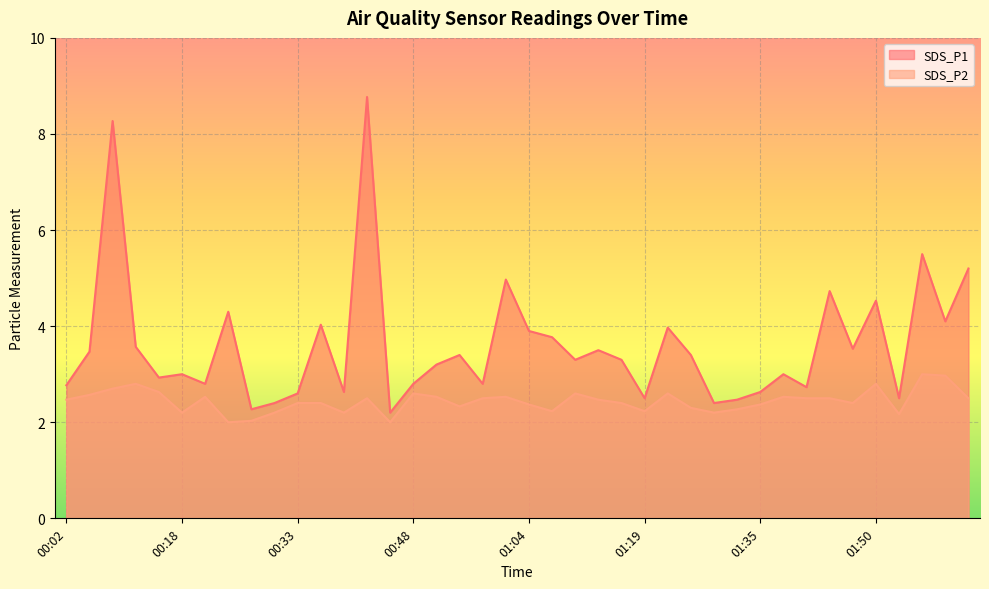

Rank the series by their average value, from lowest to highest.

SDS_P2, SDS_P1